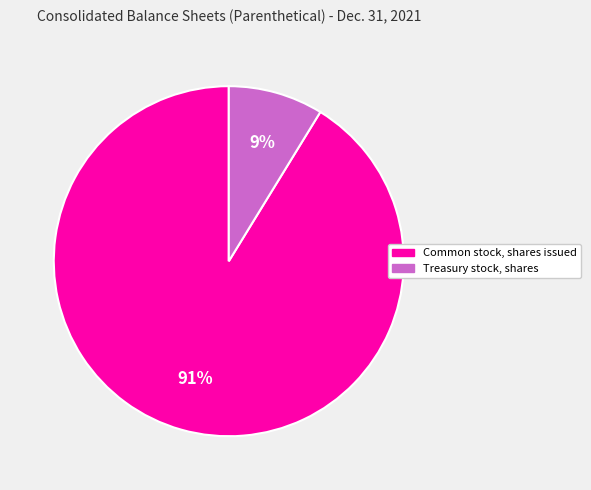

Is there any slice that represents more than half of the pie?

Yes